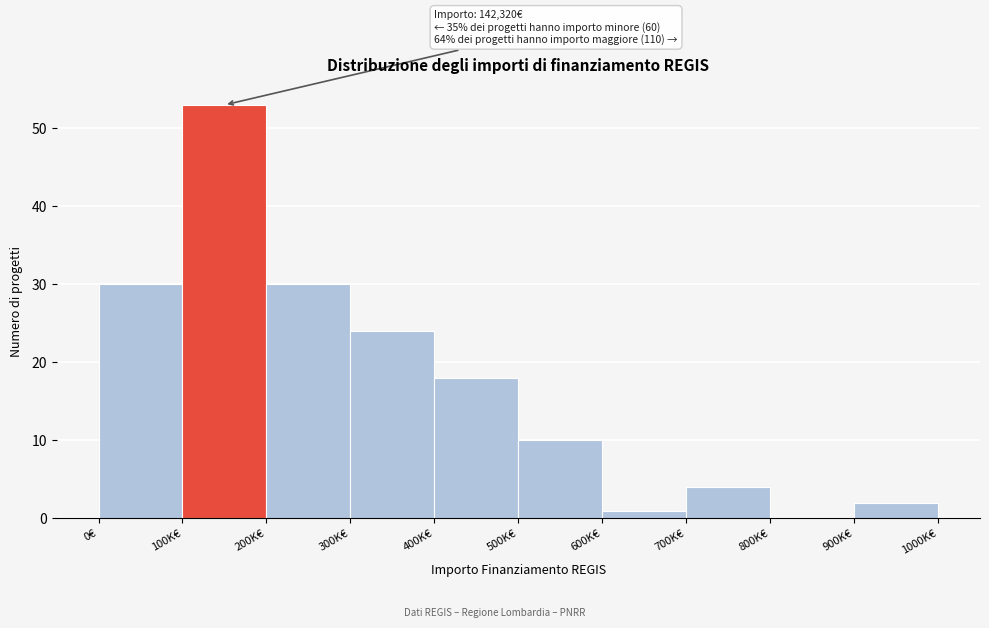

Reading right to left, transcribe all the data shown in this chart.

900K€=2	800K€=0	700K€=4	600K€=1	500K€=10	400K€=18	300K€=24	200K€=30	100K€=53	0€=30